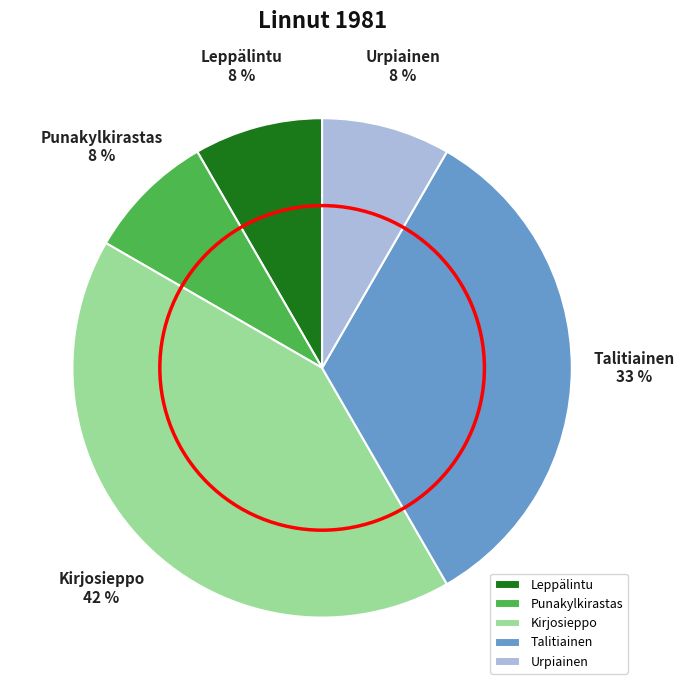

To the nearest percent, what is the average slice percentage?

20%